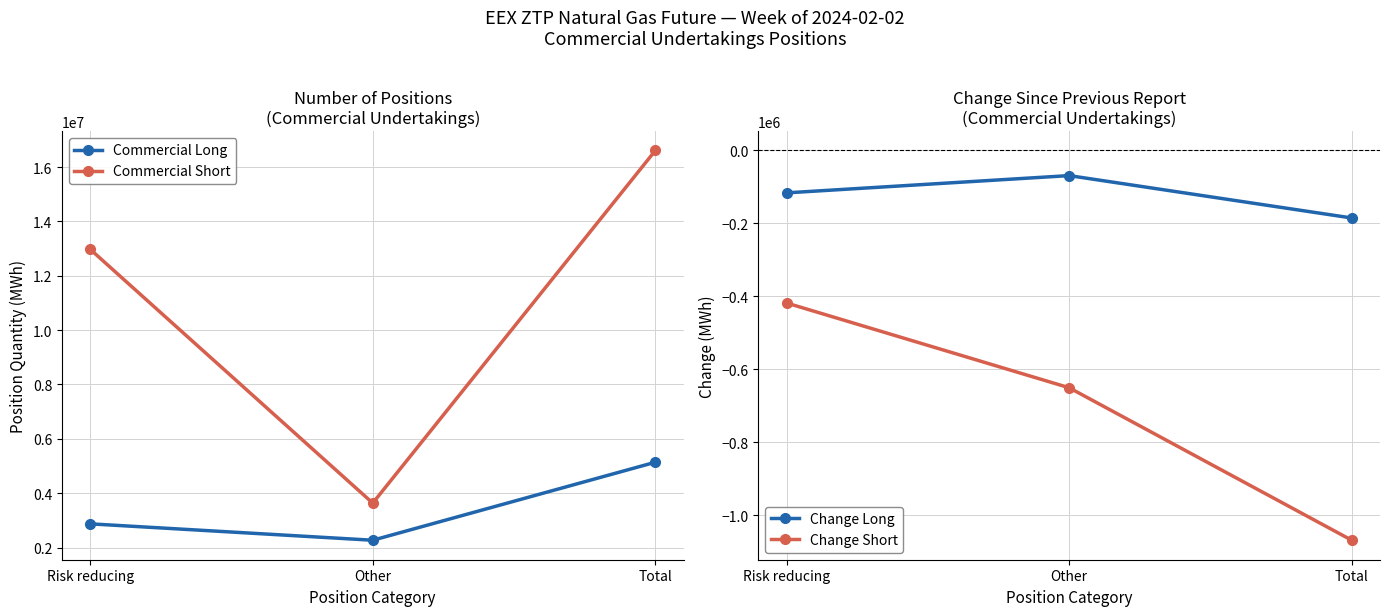

Which category has the lowest value in the Commercial Long series?

Other